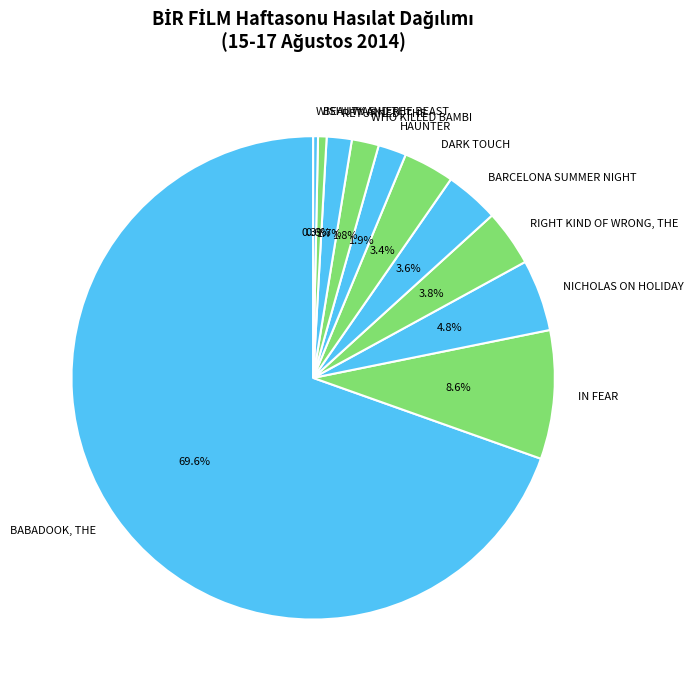

Does any single category account for the majority?

Yes